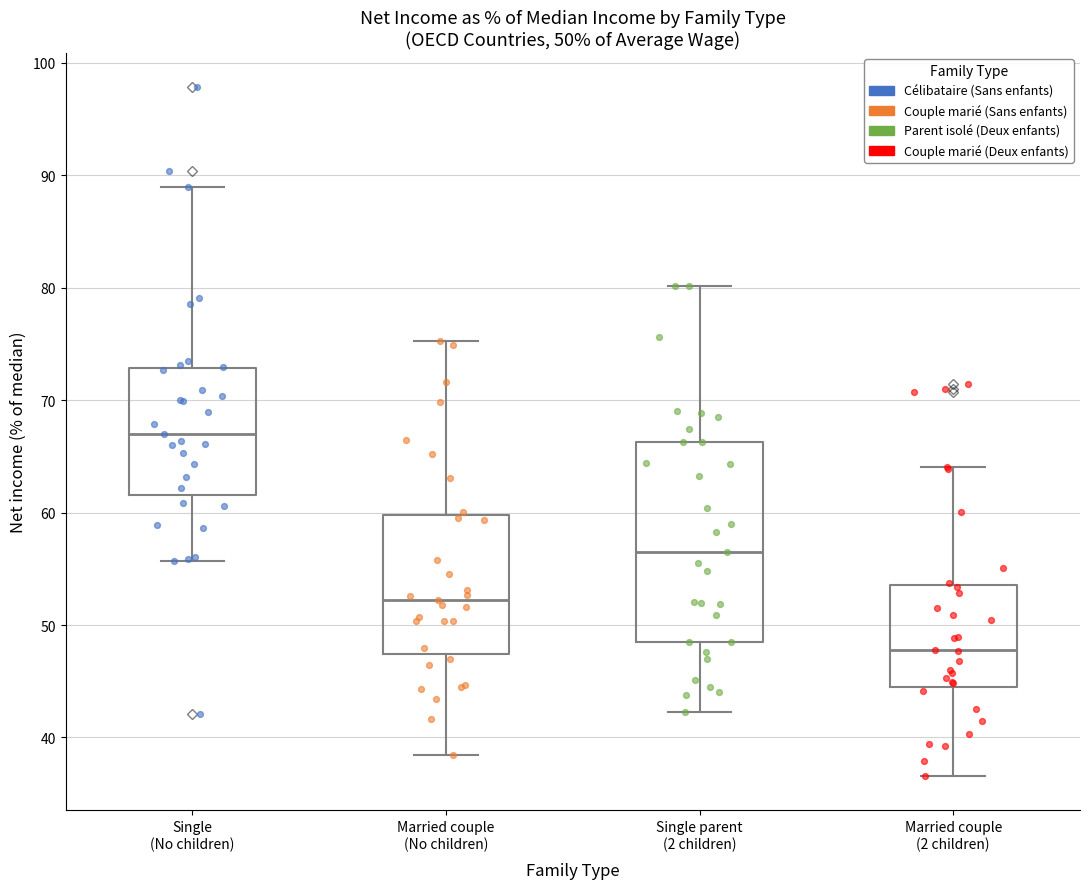

Which box's median line is the highest?

Single (No children)